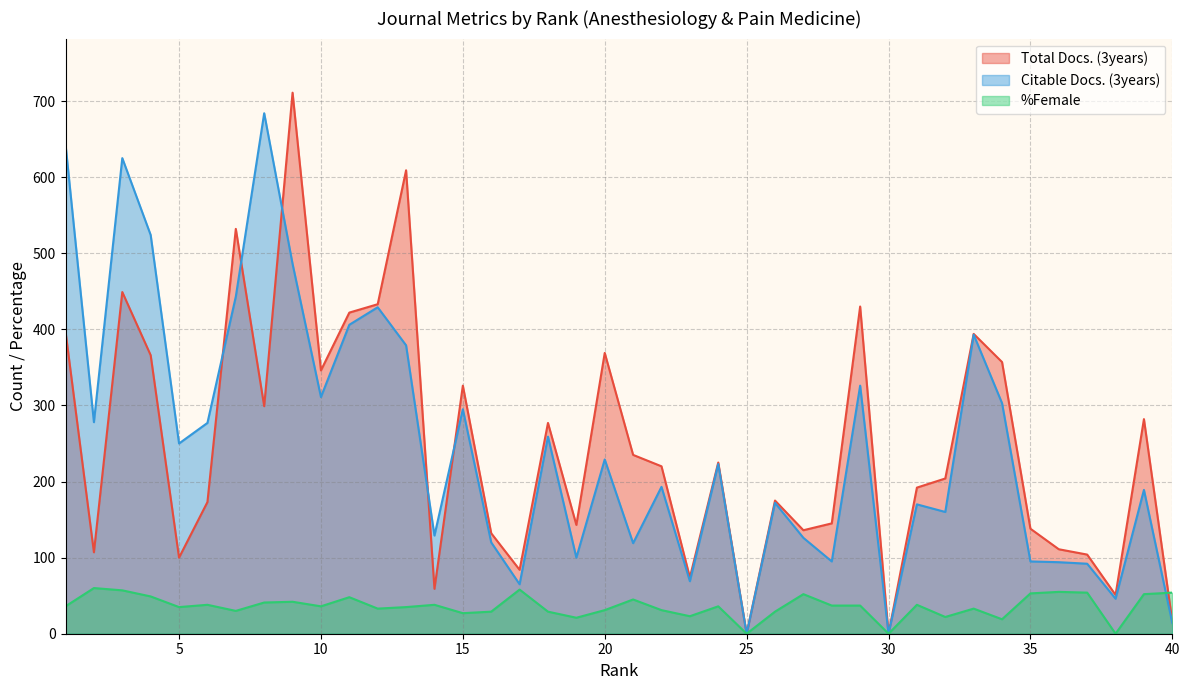

What is the value of the Total Docs. (3years) point at the 18th from the left?

277